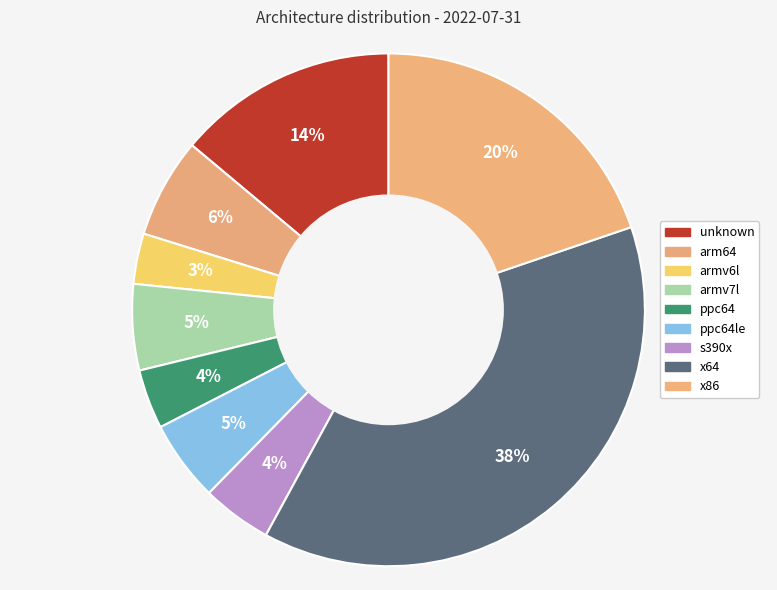

Rank the categories by value from highest to lowest.

x64, x86, unknown, arm64, armv7l, ppc64le, s390x, ppc64, armv6l